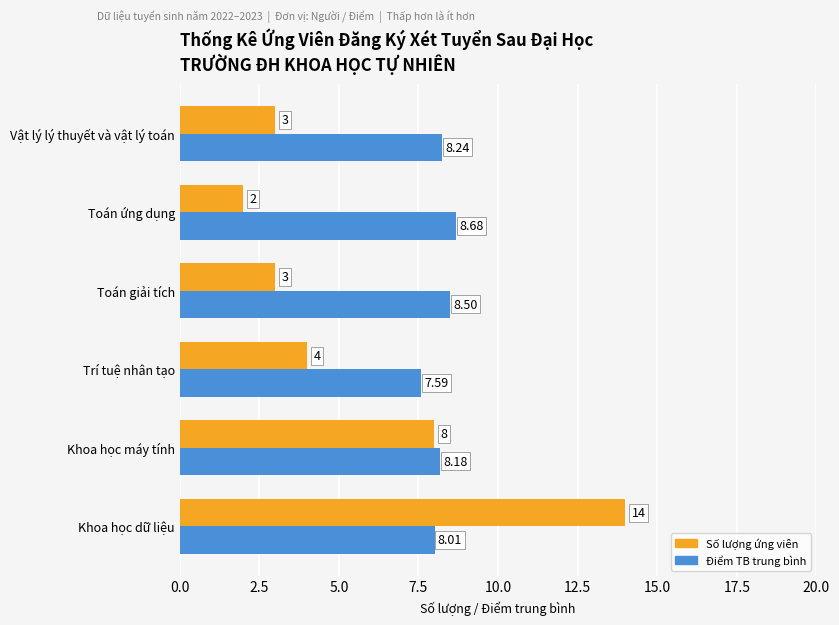

Which series has the largest range (max minus min)?

Số lượng ứng viên